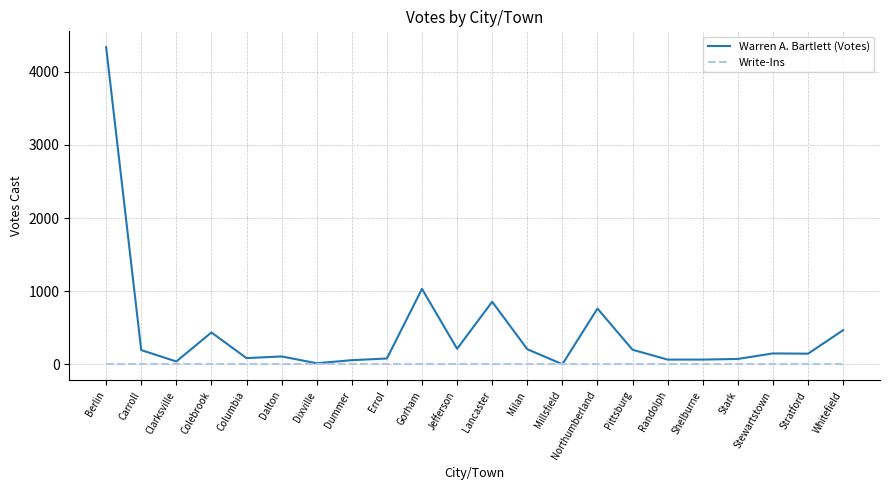

What is the total value across all series at Carroll?

197